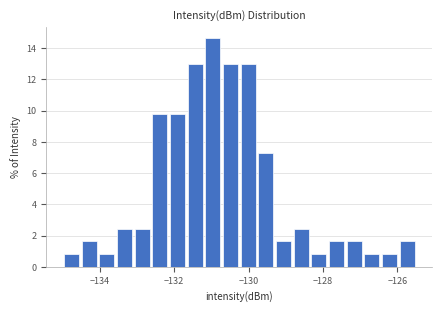

Read against the x-axis, roughly where is the centre of the tallest bar?

-131.0